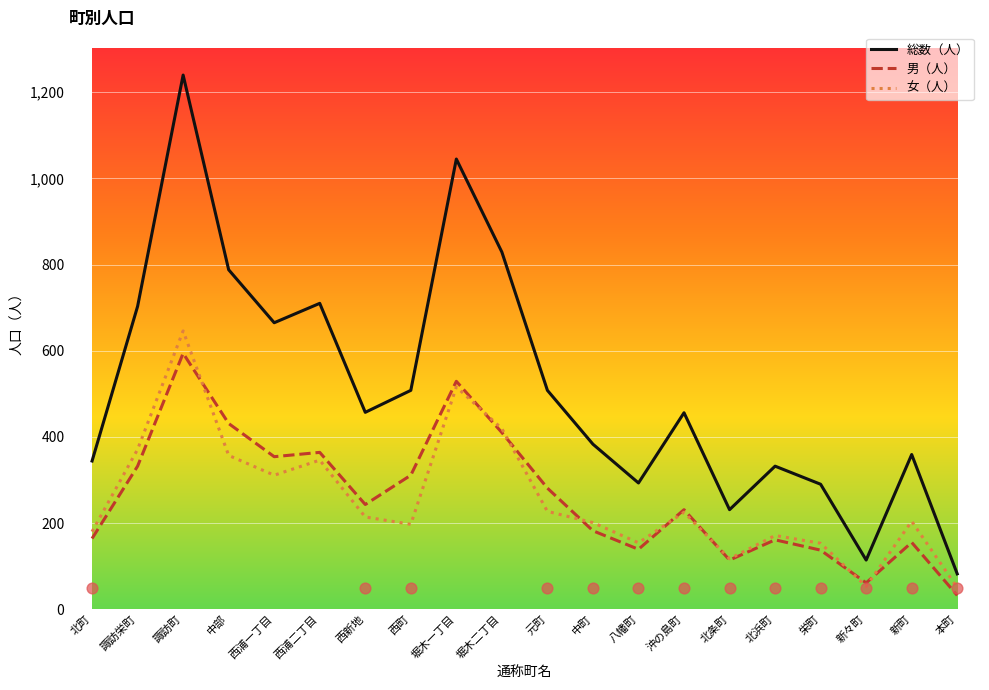

Which series reaches the maximum Y coordinate?

総数（人）